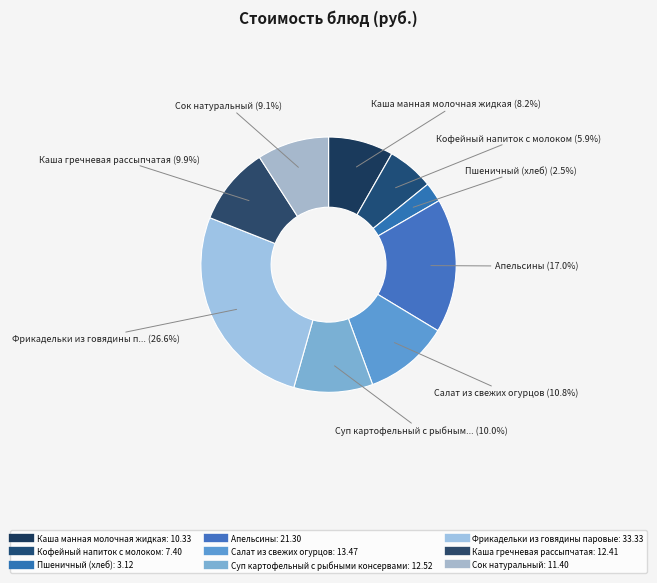

How many segments does this pie chart have?

9